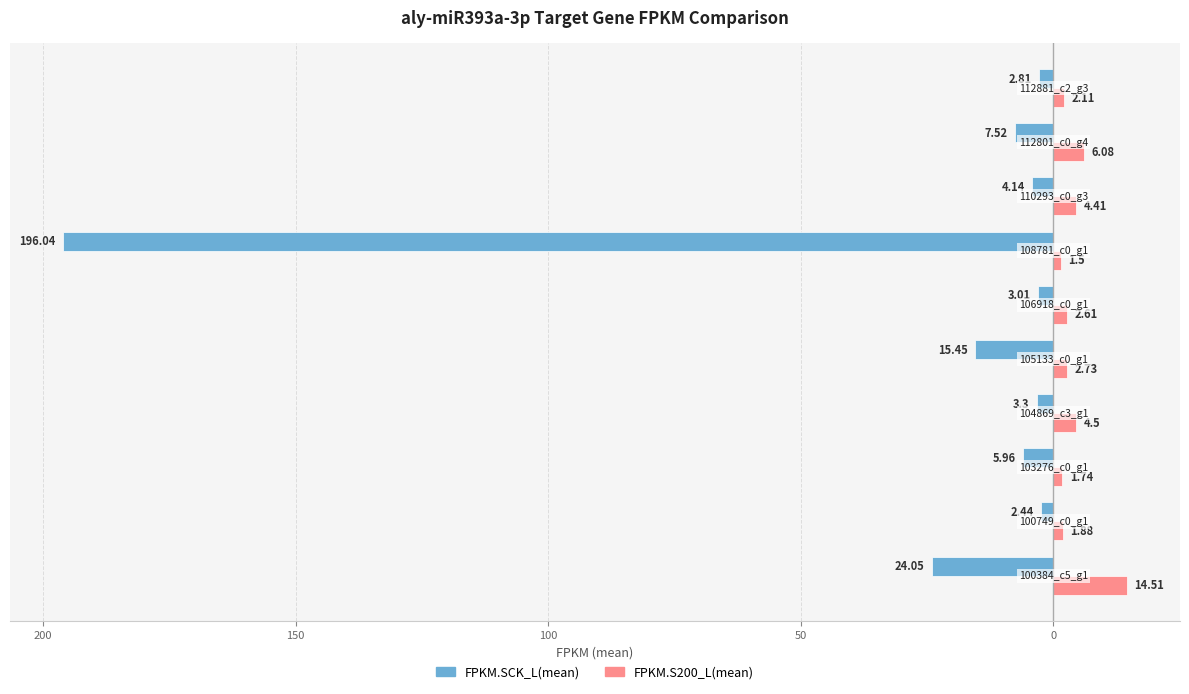

What are all the series names shown in the legend?

FPKM.SCK_L(mean), FPKM.S200_L(mean)